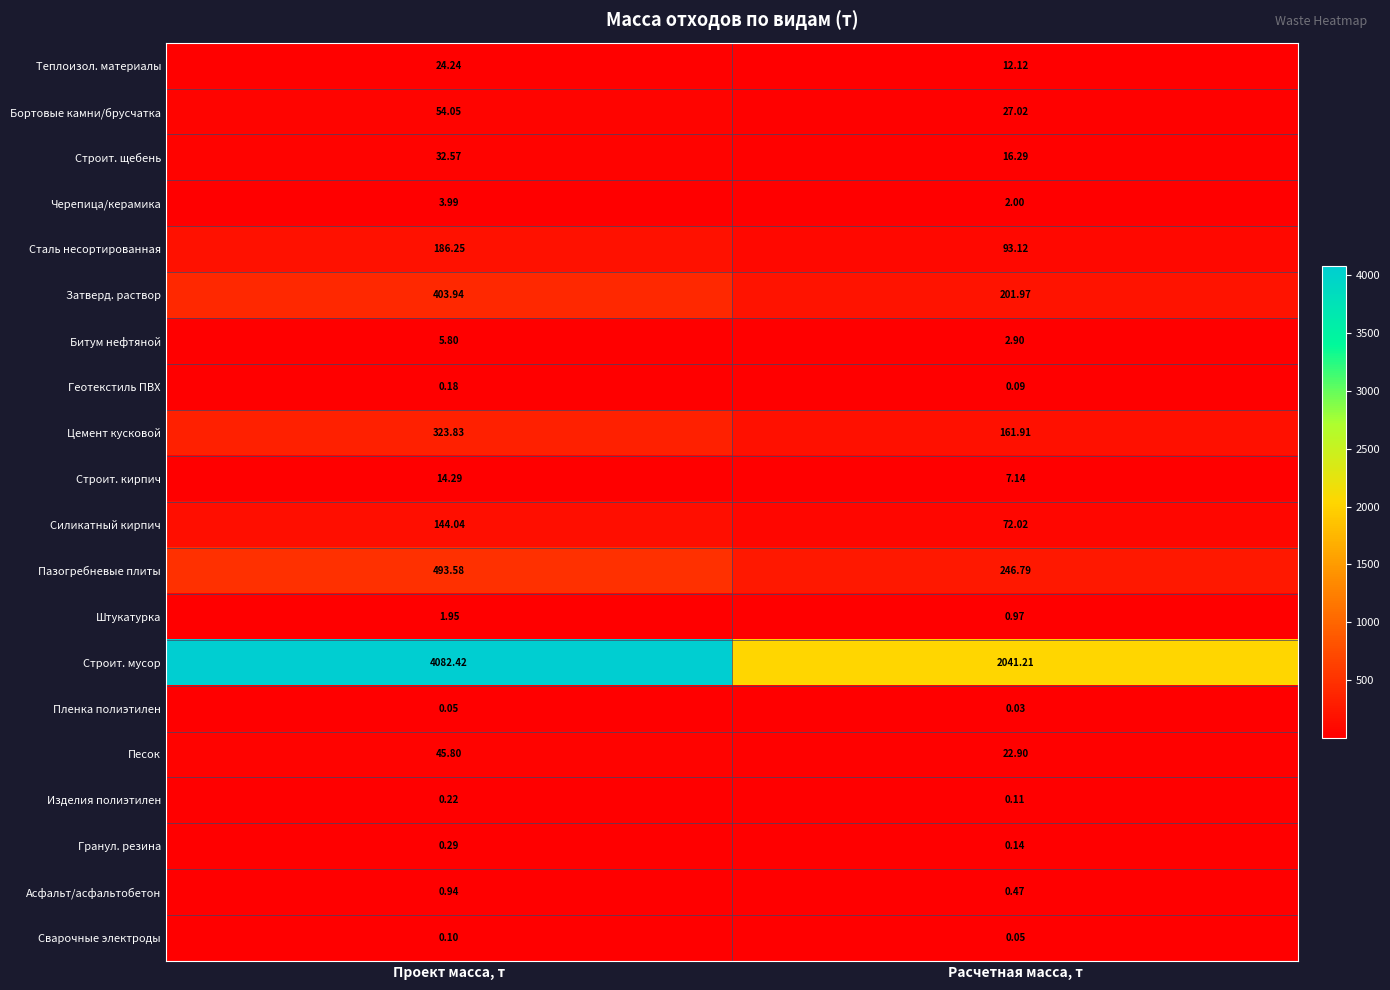

Which series has the largest total across all categories?

Строит. мусор